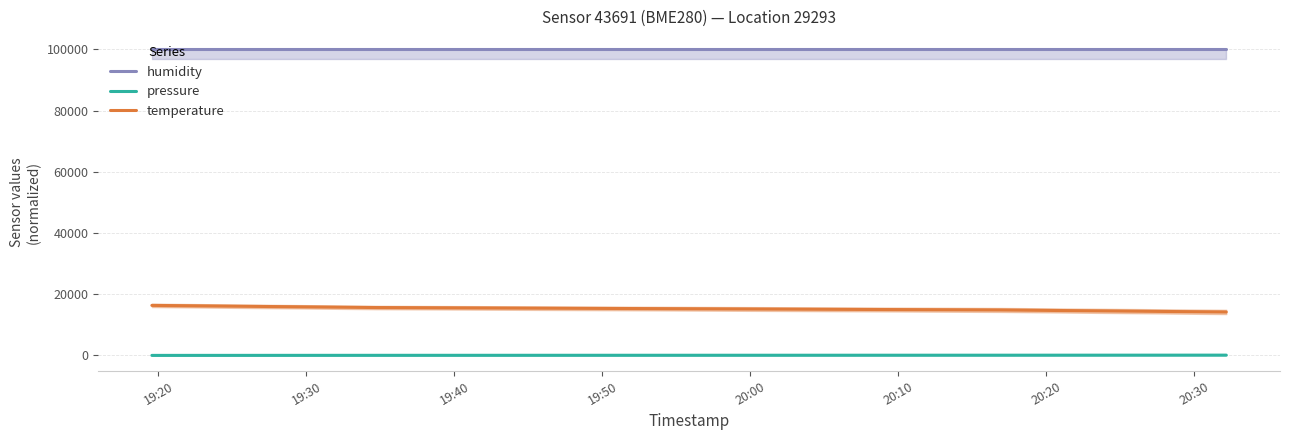

True or false: pressure and temperature intersect in this chart.

False